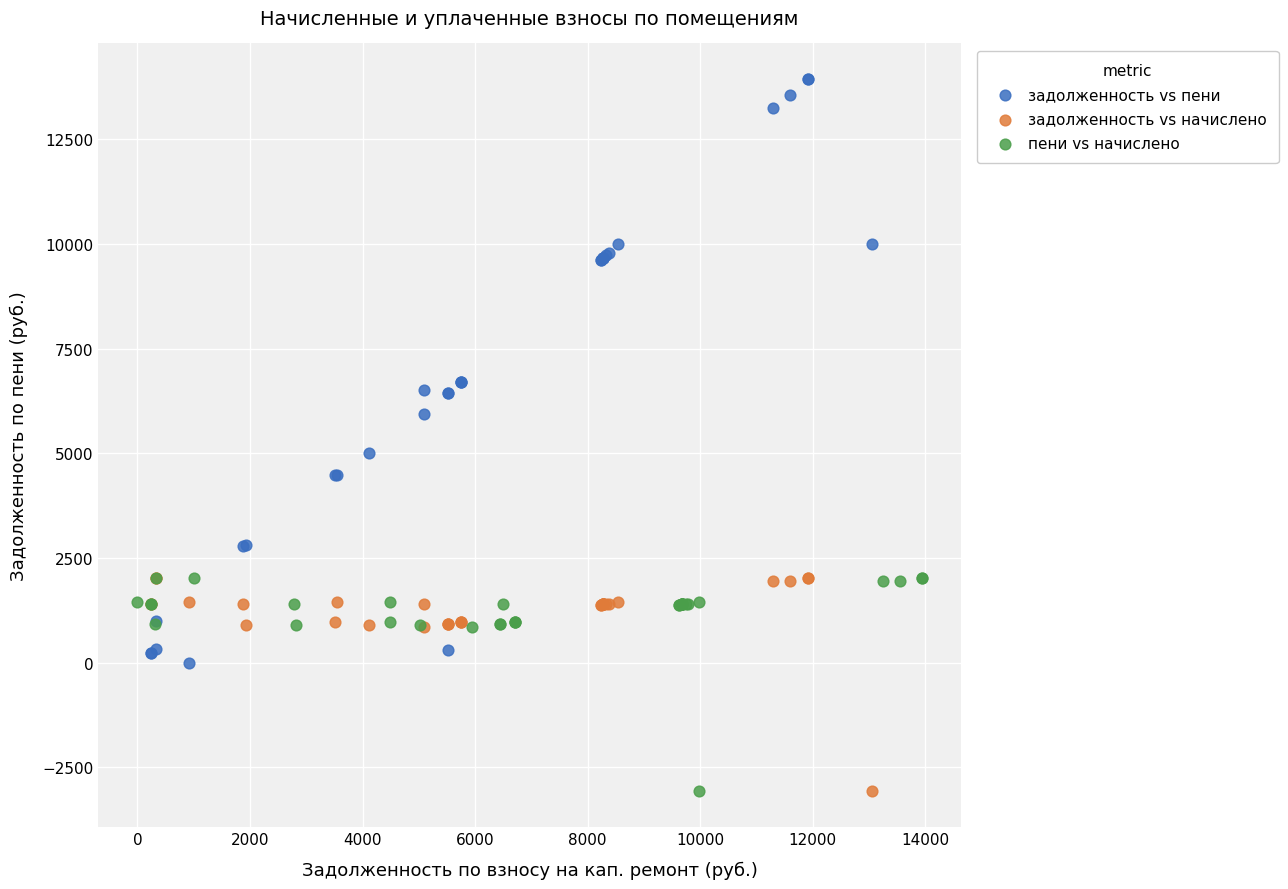

Which series reaches the maximum Y coordinate?

задолженность vs пени